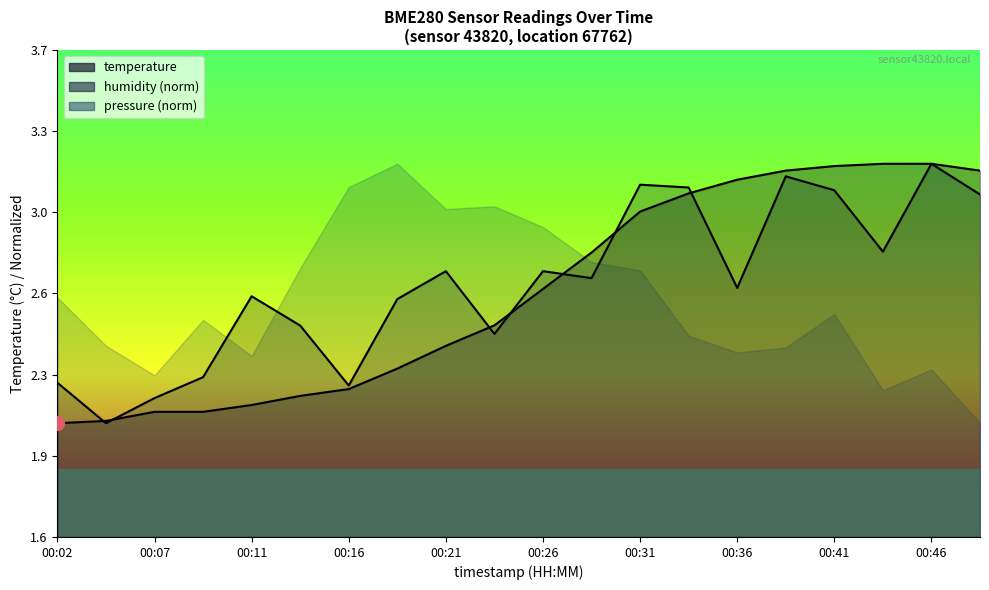

What is the value of the humidity point at the 7th from the left?

2.2